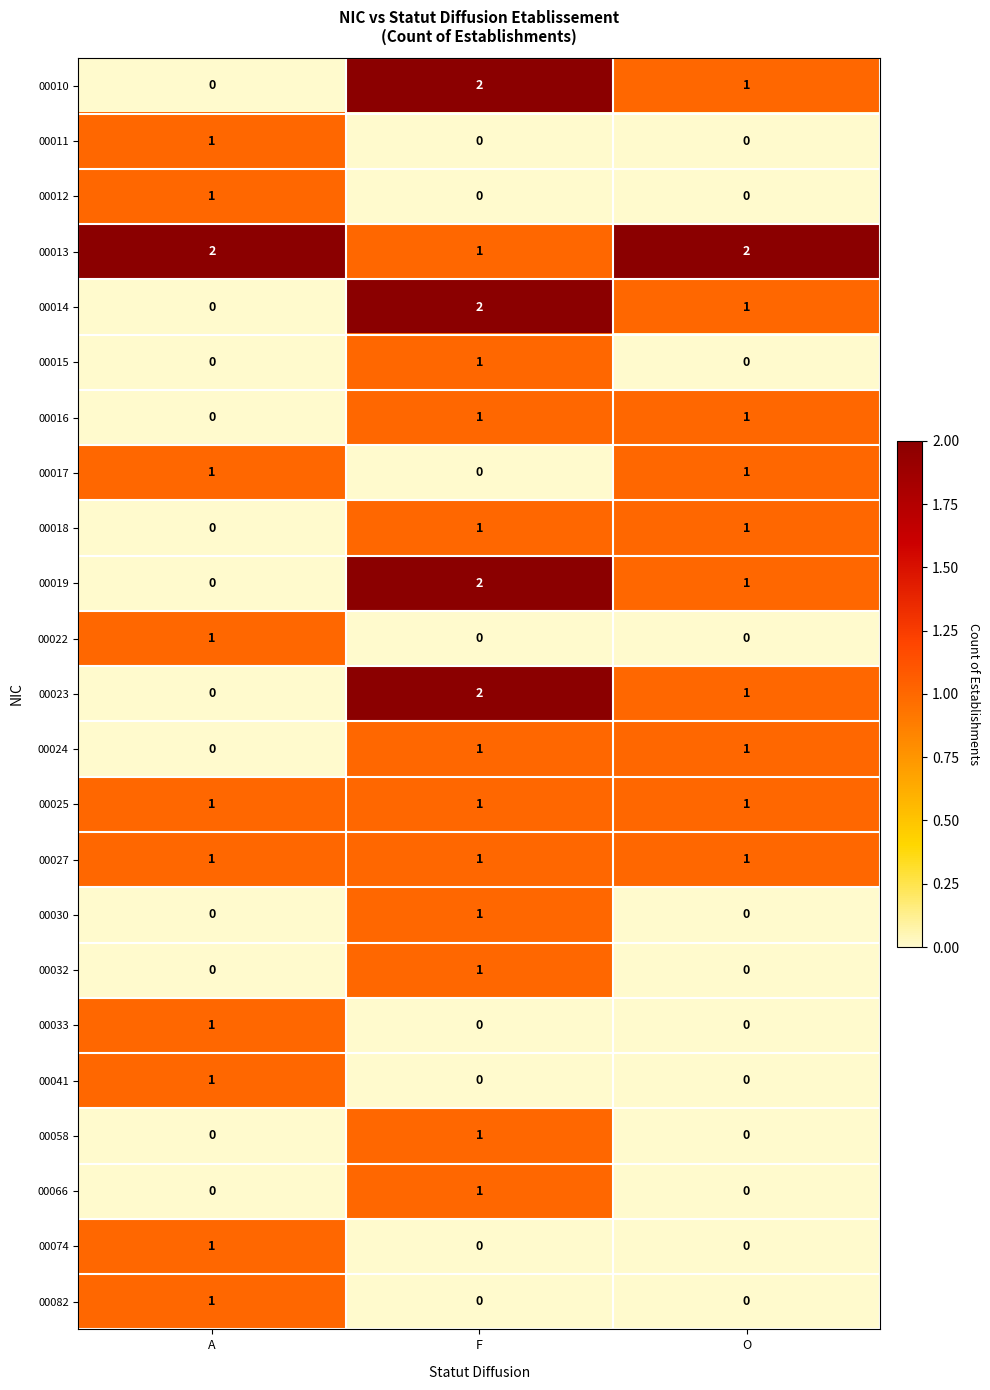

Which category has the highest value in the 00012 series?

A